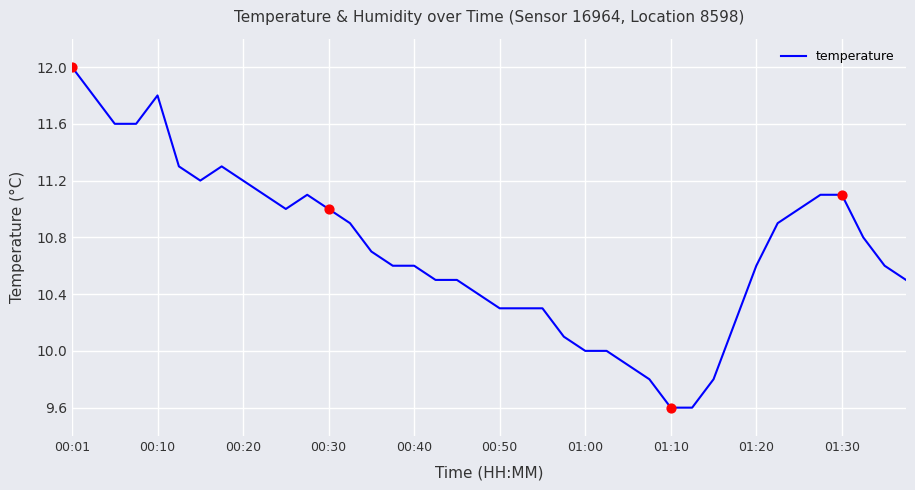

What is the minimum value shown in the chart?

9.6